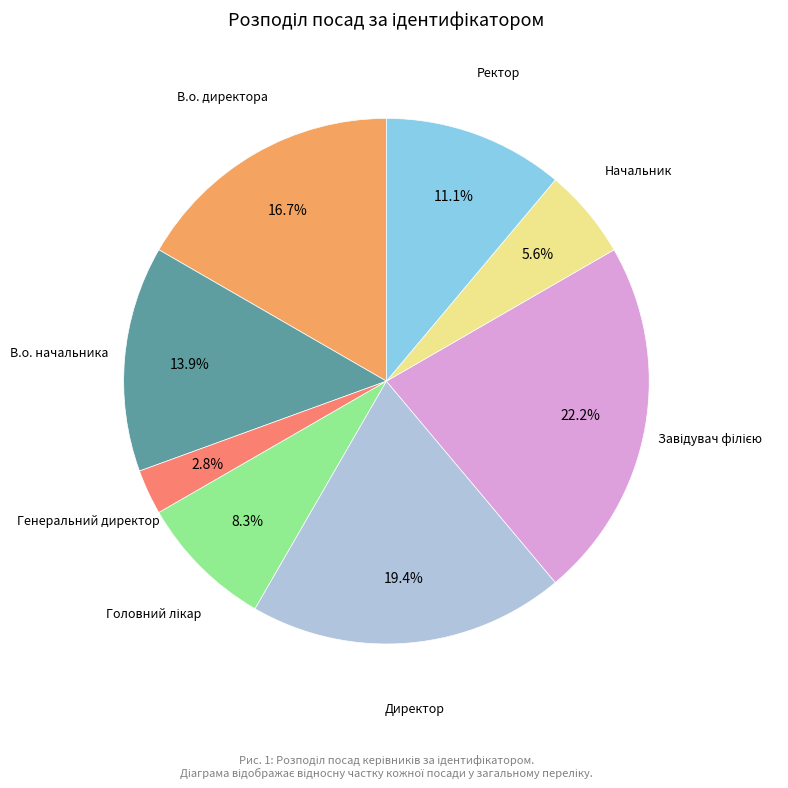

To the nearest percent, what is the average slice percentage?

12%